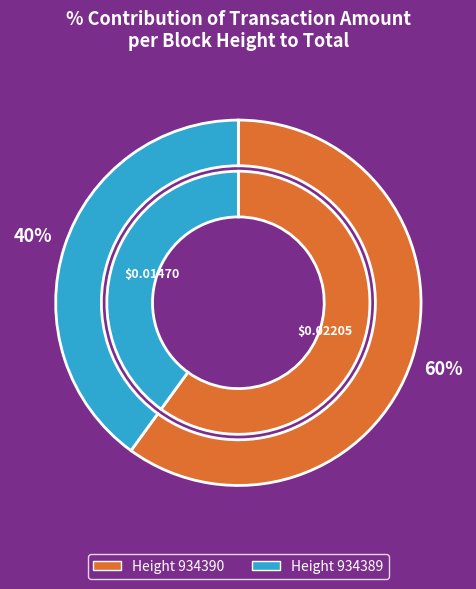

What is the majority slice?

934390